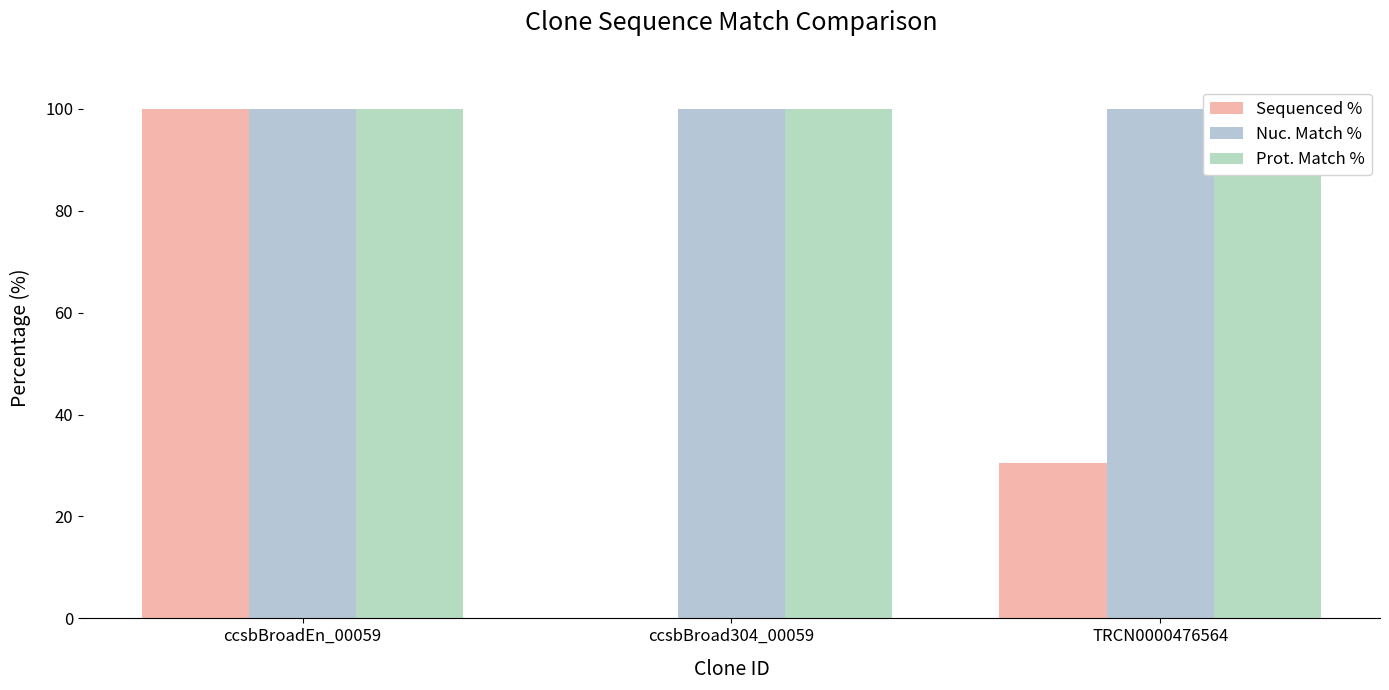

How many bars are there in each group?

3